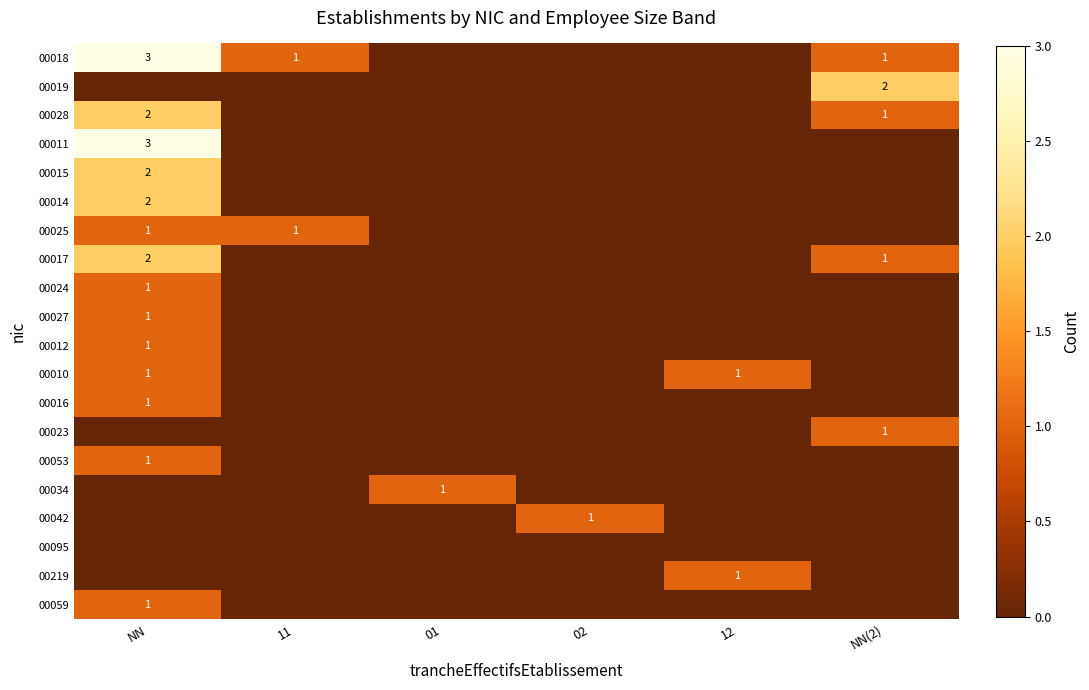

What is the difference between the maximum and minimum values in the 00018 series?

3